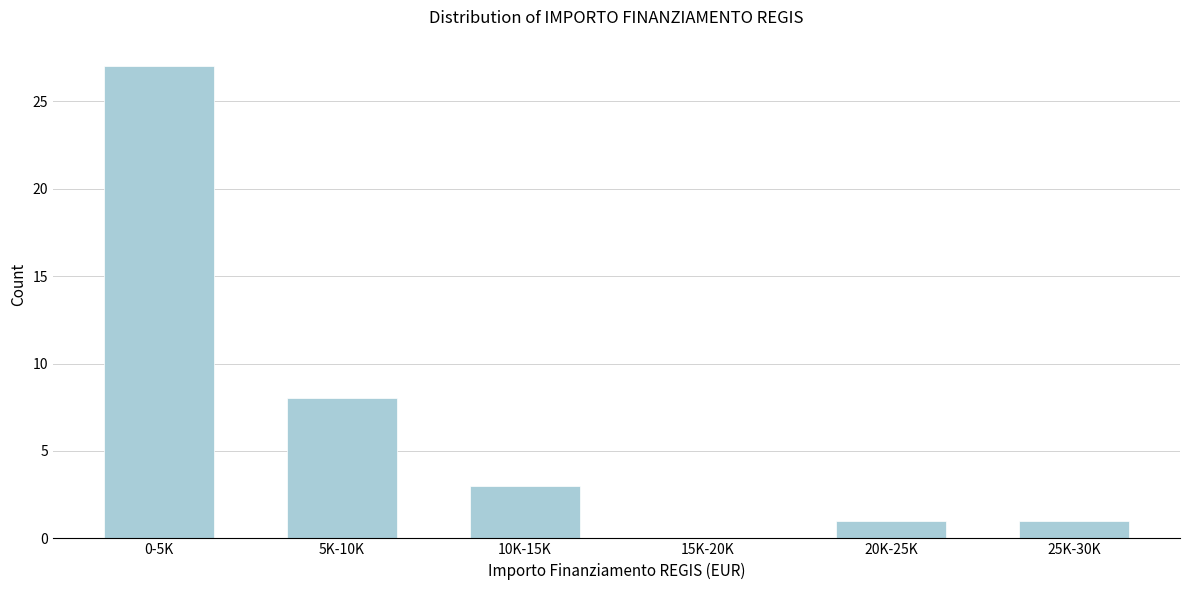

Reading left to right, extract all data points from this chart.

0-5K=27	5K-10K=8	10K-15K=3	15K-20K=0	20K-25K=1	25K-30K=1